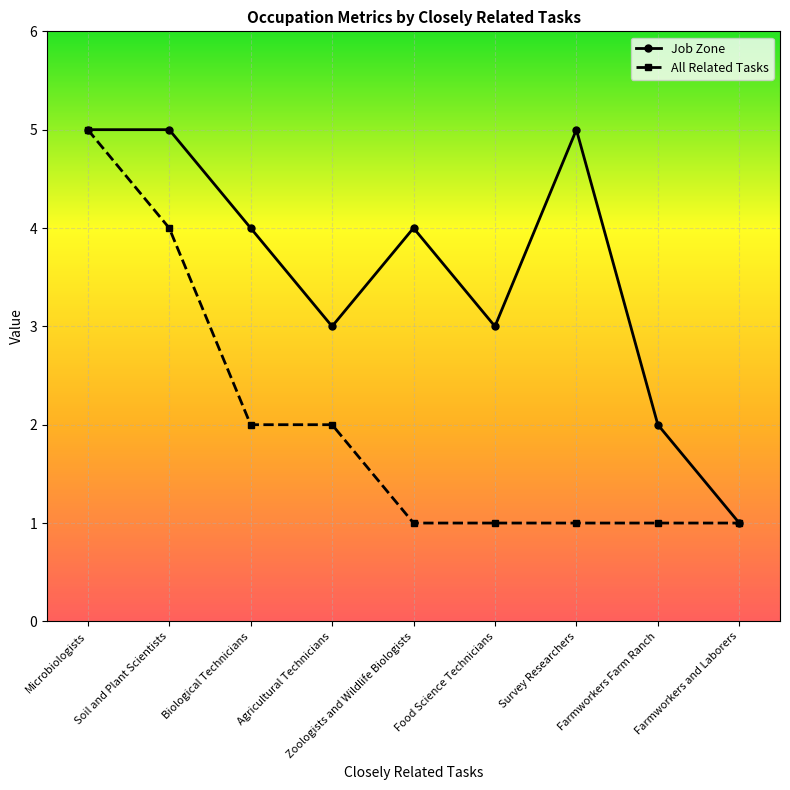

What is the maximum value shown in the chart?

5